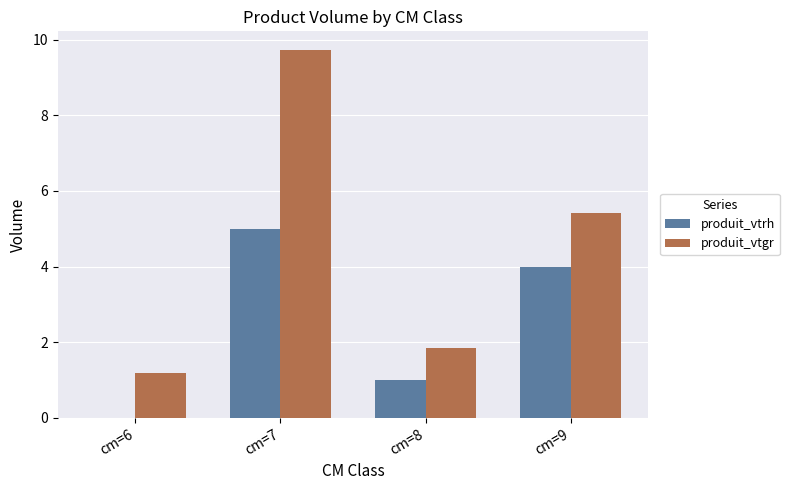

What is the sum of the produit_vtrh values at cm=8 and cm=7?

6.0